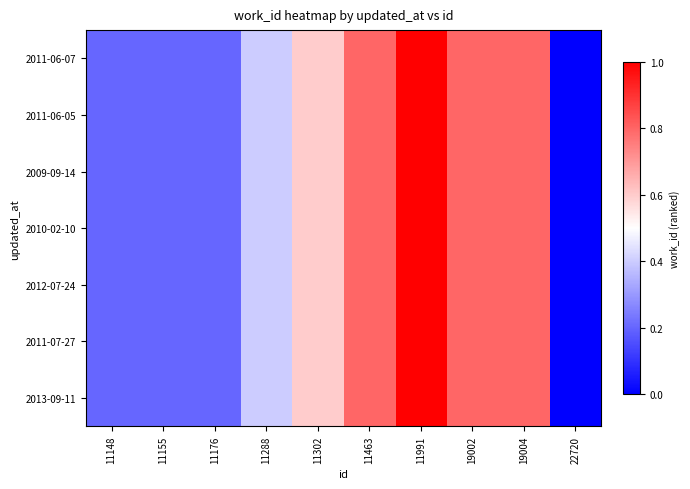

Reading left to right, extract all data points from this chart.

2011-06-07: 11148=0.2	11155=0.2	11176=0.2	11288=0.4	11302=0.6	11463=0.8	11991=1.0	19002=0.8	19004=0.8	22720=0.0
2011-06-05: 11148=0.2	11155=0.2	11176=0.2	11288=0.4	11302=0.6	11463=0.8	11991=1.0	19002=0.8	19004=0.8	22720=0.0
2009-09-14: 11148=0.2	11155=0.2	11176=0.2	11288=0.4	11302=0.6	11463=0.8	11991=1.0	19002=0.8	19004=0.8	22720=0.0
2010-02-10: 11148=0.2	11155=0.2	11176=0.2	11288=0.4	11302=0.6	11463=0.8	11991=1.0	19002=0.8	19004=0.8	22720=0.0
2012-07-24: 11148=0.2	11155=0.2	11176=0.2	11288=0.4	11302=0.6	11463=0.8	11991=1.0	19002=0.8	19004=0.8	22720=0.0
2011-07-27: 11148=0.2	11155=0.2	11176=0.2	11288=0.4	11302=0.6	11463=0.8	11991=1.0	19002=0.8	19004=0.8	22720=0.0
2013-09-11: 11148=0.2	11155=0.2	11176=0.2	11288=0.4	11302=0.6	11463=0.8	11991=1.0	19002=0.8	19004=0.8	22720=0.0